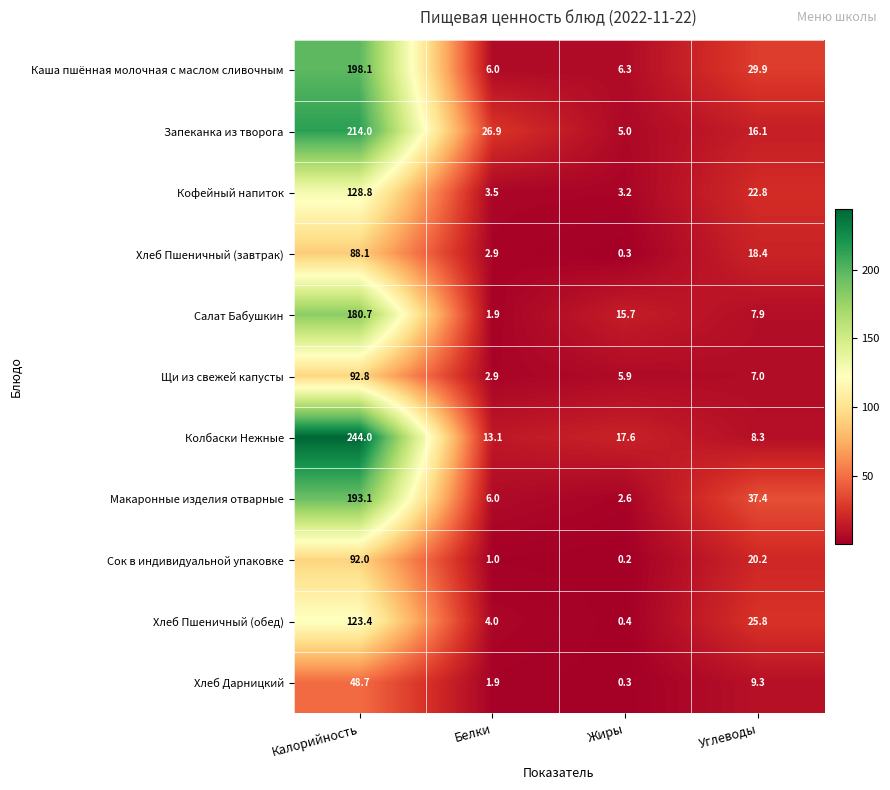

Where is Макаронные изделия отварные nearest to the value 97?

Углеводы